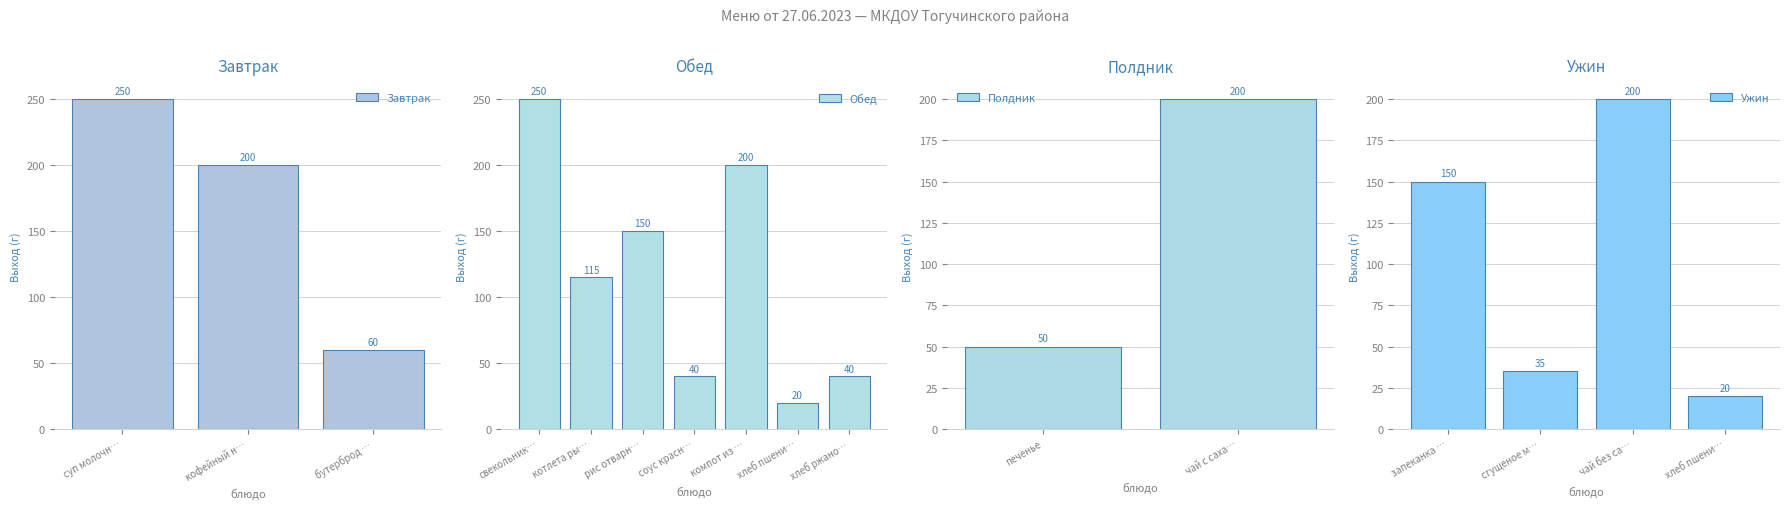

How many data points are above 150?

6